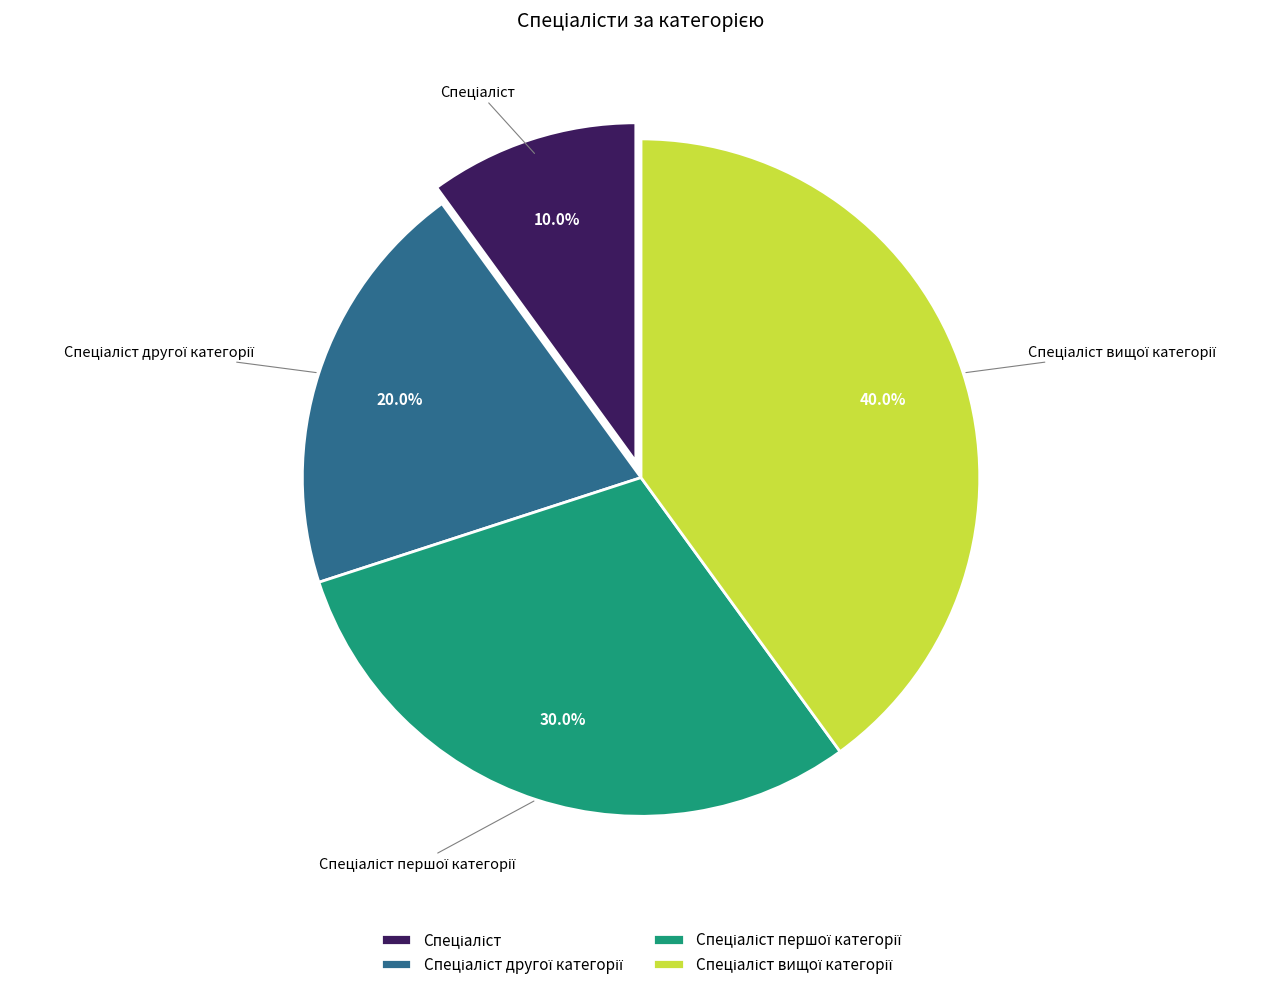

Does any single category account for the majority?

No